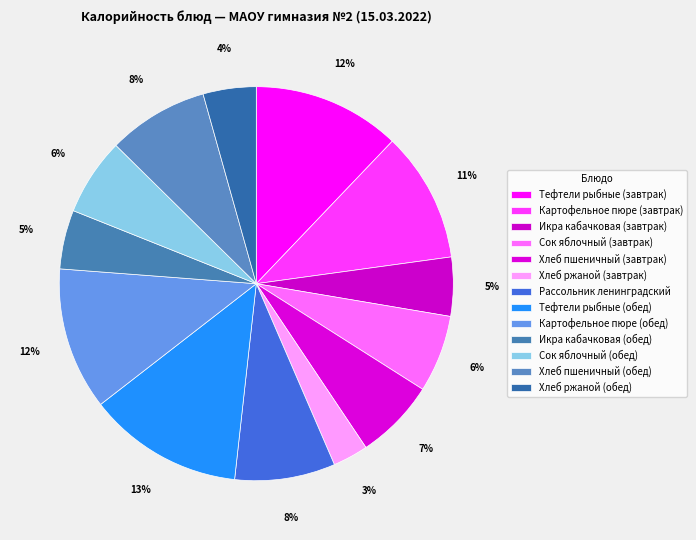

How many slices are in this pie chart?

13